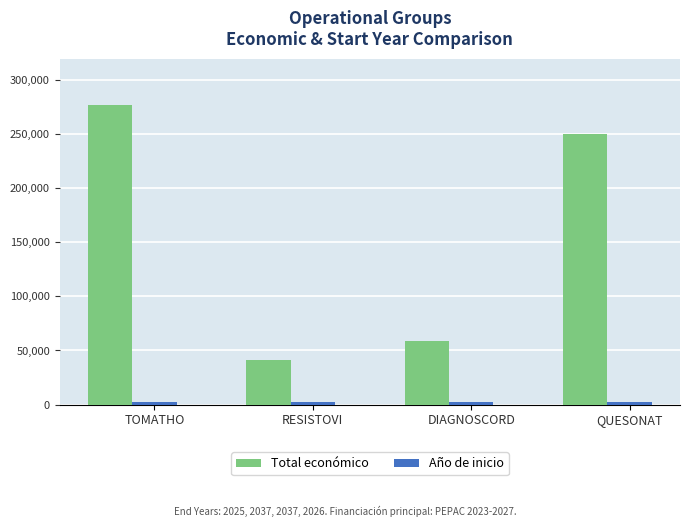

What is the label of the 2nd bar from the left?

RESISTOVI